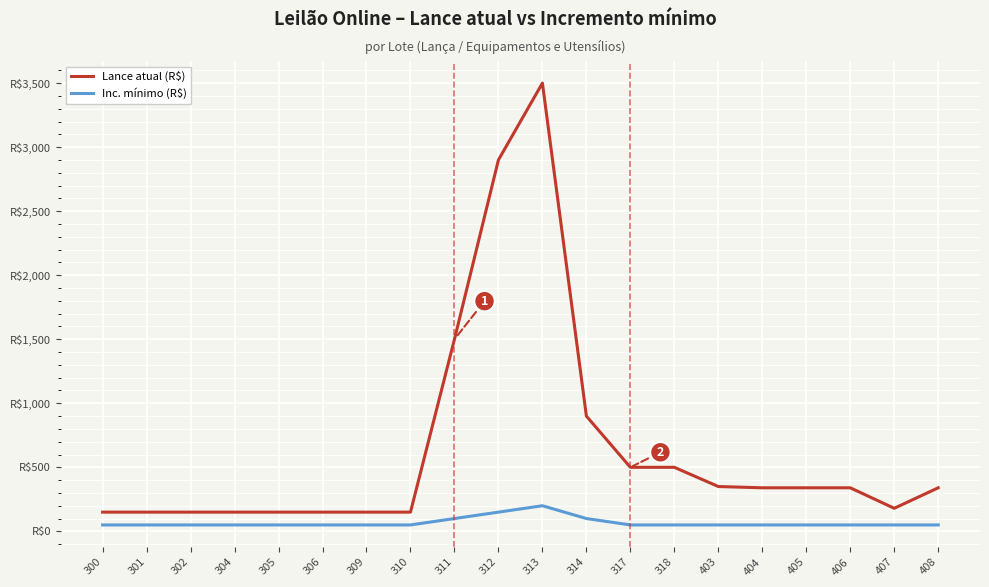

How many interior local peaks does the Lance atual (R$) series have?

1